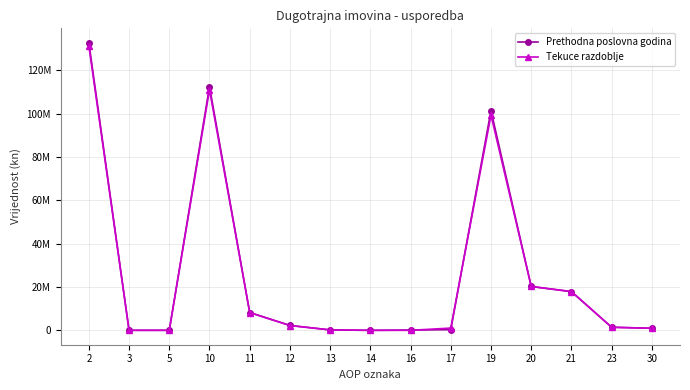

Rank the series by their average value, from lowest to highest.

Tekuce razdoblje, Prethodna poslovna godina